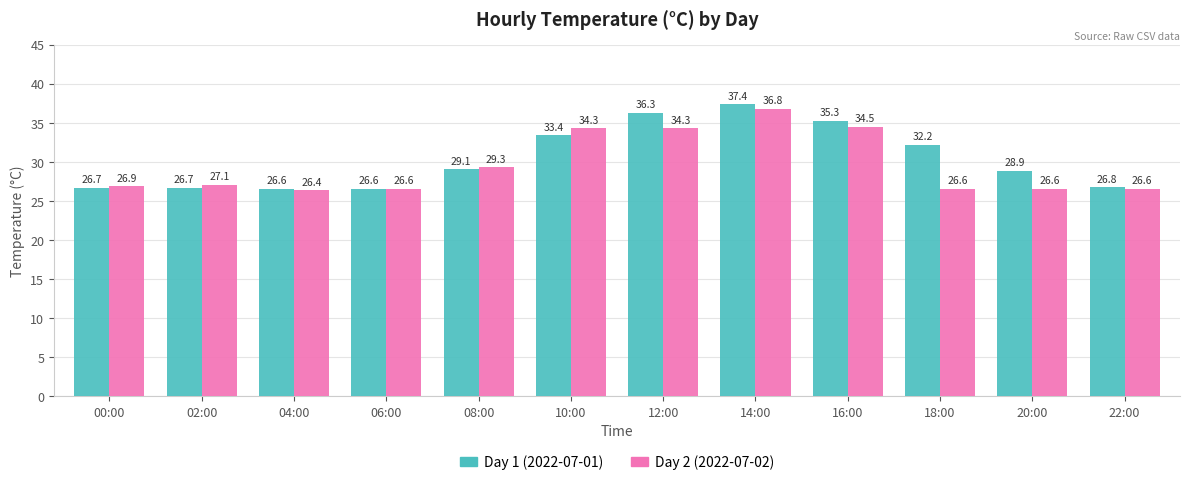

Is the value of Day 2 (2022-07-02) at 08:00 greater than the value of Day 1 (2022-07-01) at 14:00?

No